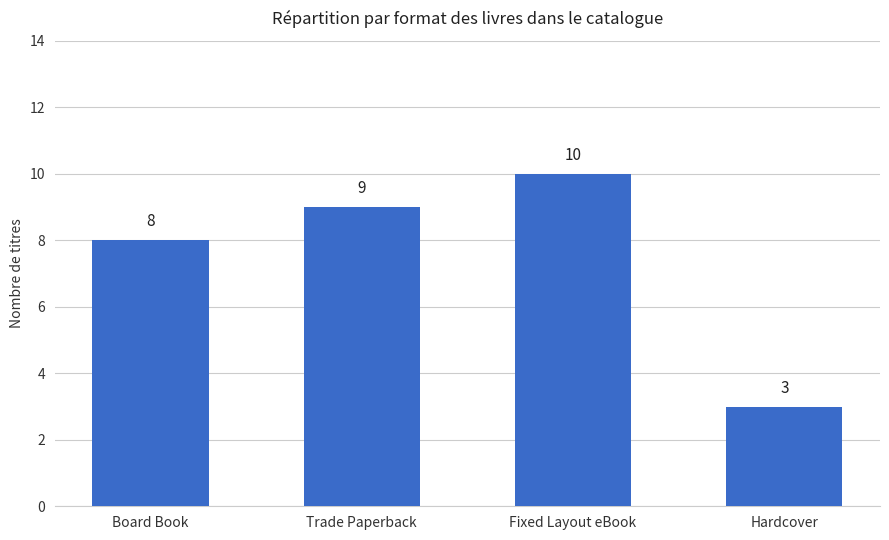

Does the chart contain stacked bars?

No